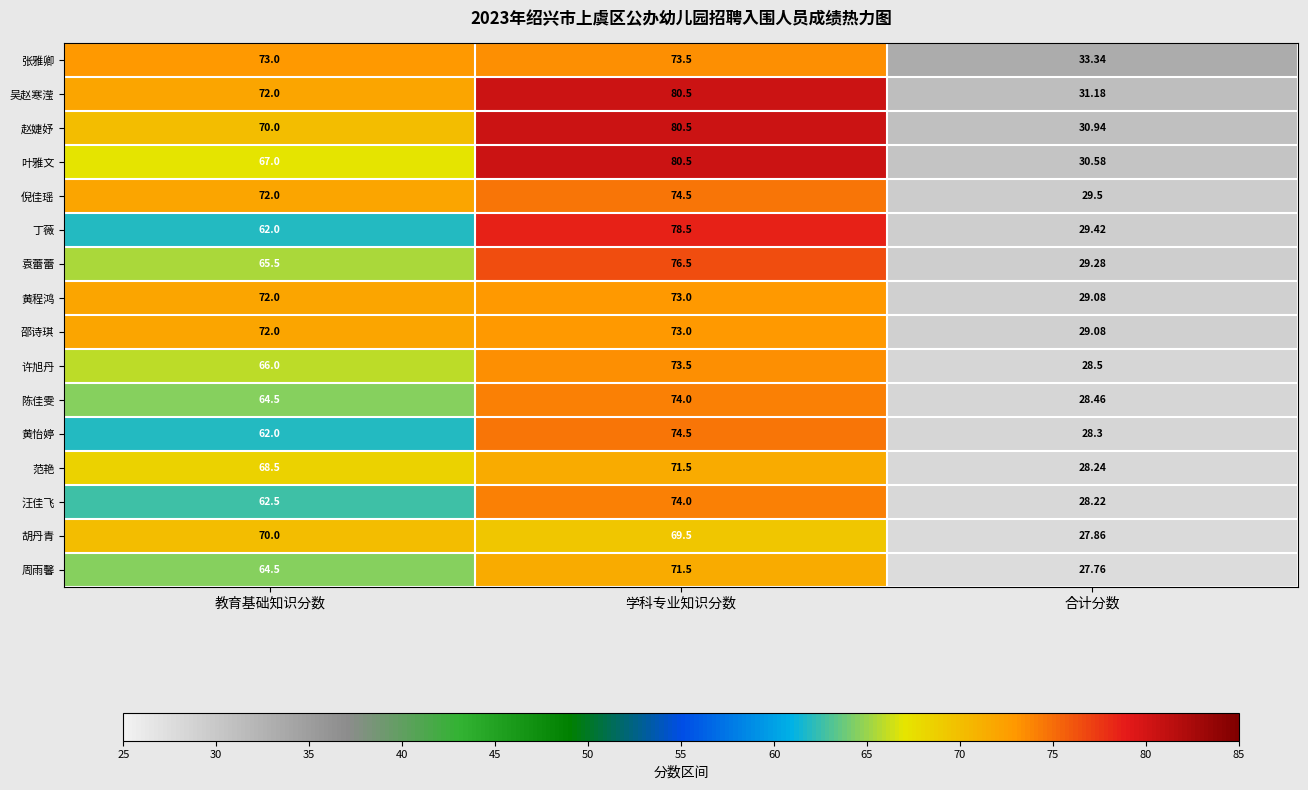

How many distinct data groups are displayed?

16